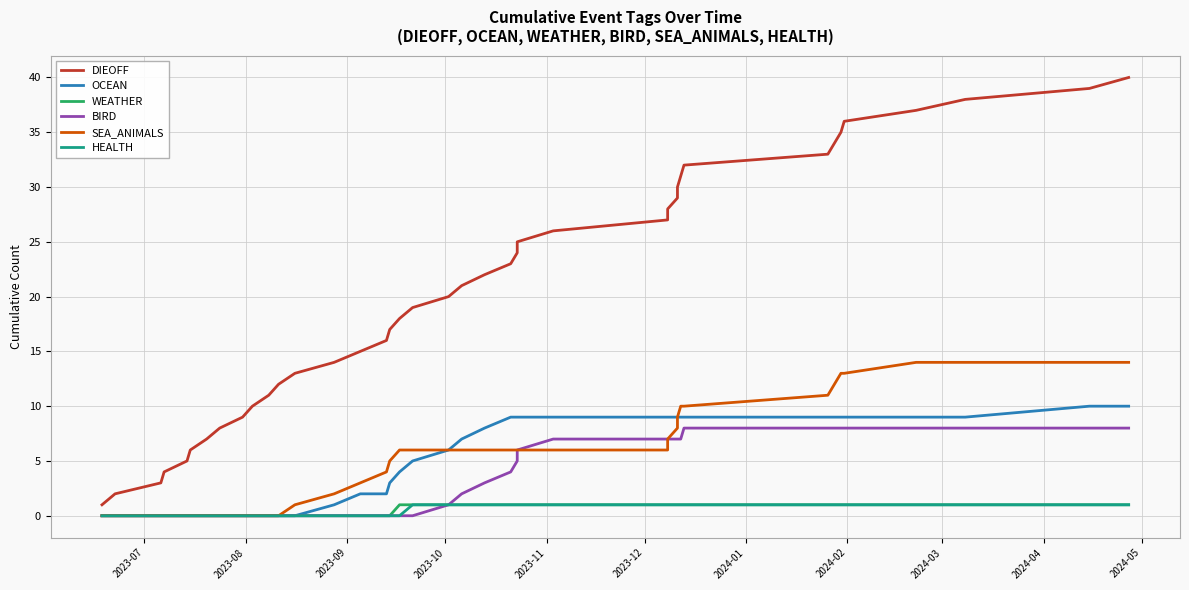

At how many categories does at least one series exceed 7?

33